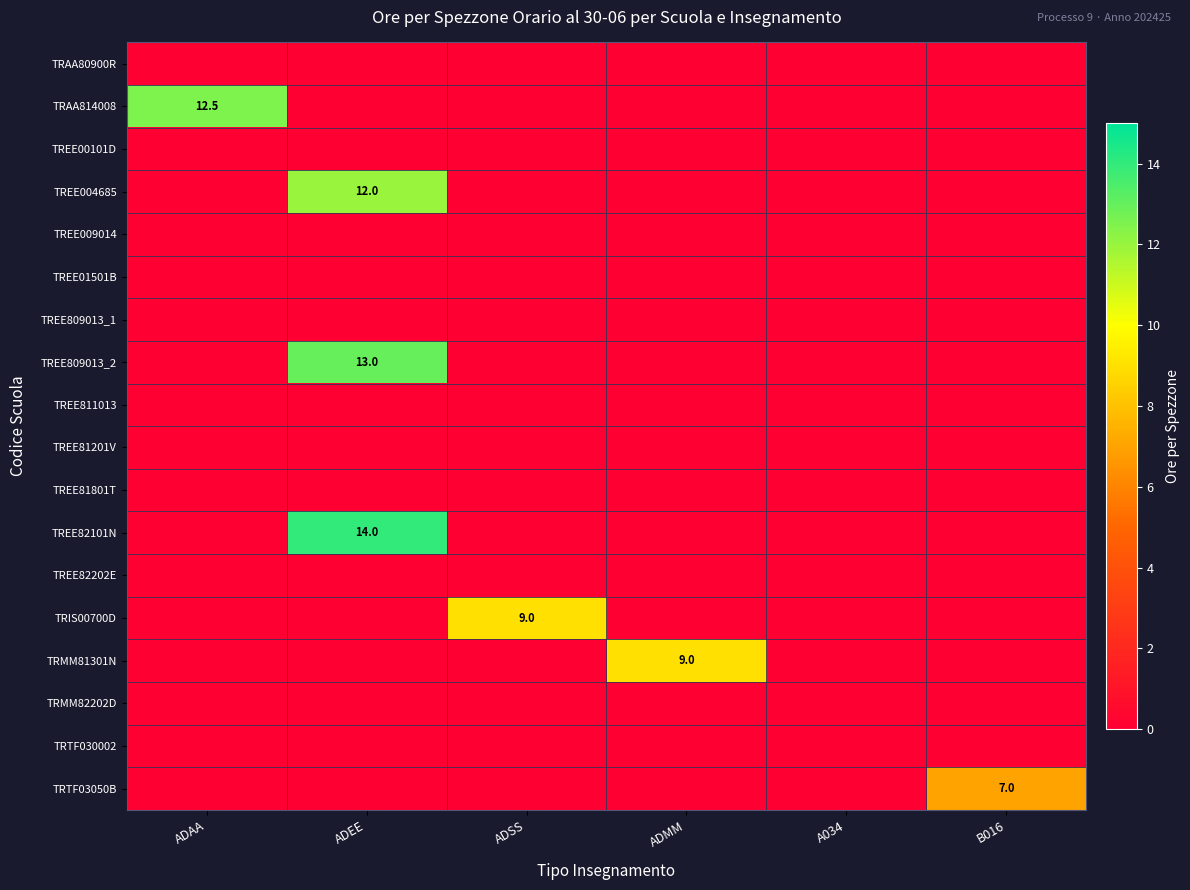

True or false: TRIS00700D has a value of 9.0 at ADSS.

True